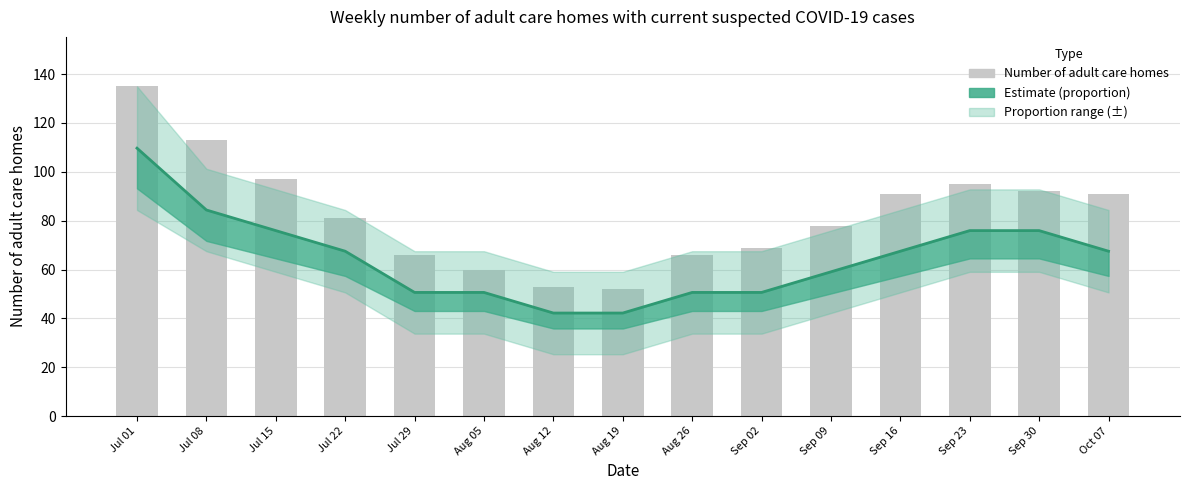

Rank the categories by value from lowest to highest.

Aug 19, Aug 12, Aug 05, Jul 29, Aug 26, Sep 02, Sep 09, Jul 22, Sep 16, Oct 07, Sep 30, Sep 23, Jul 15, Jul 08, Jul 01